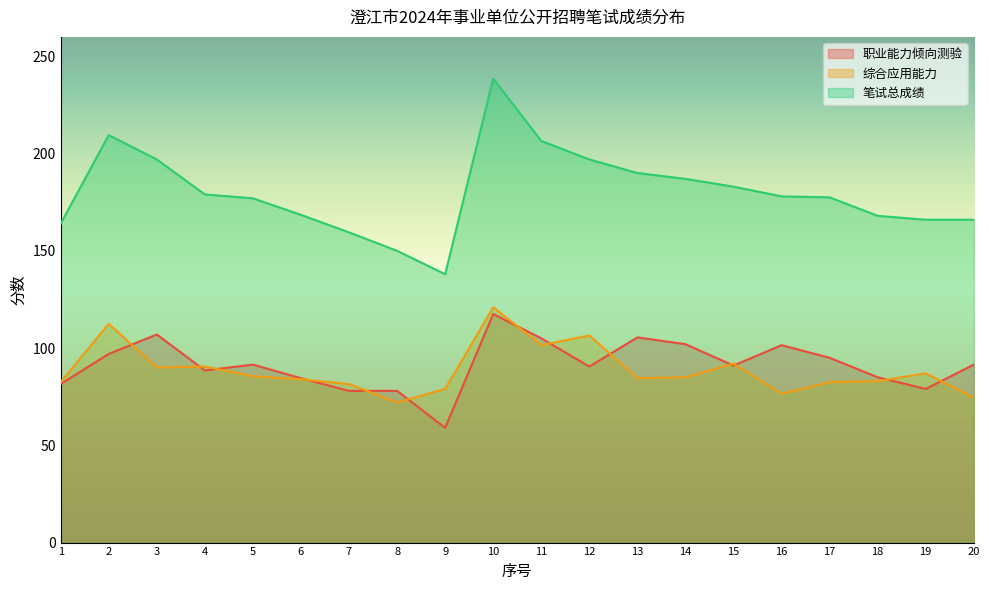

Is the value of 笔试总成绩 at 6 greater than the value of 职业能力倾向测验 at 14?

Yes